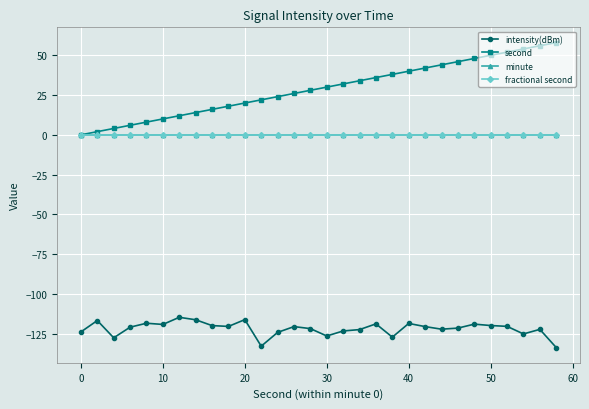

Is this an area chart (filled region under the line)?

No